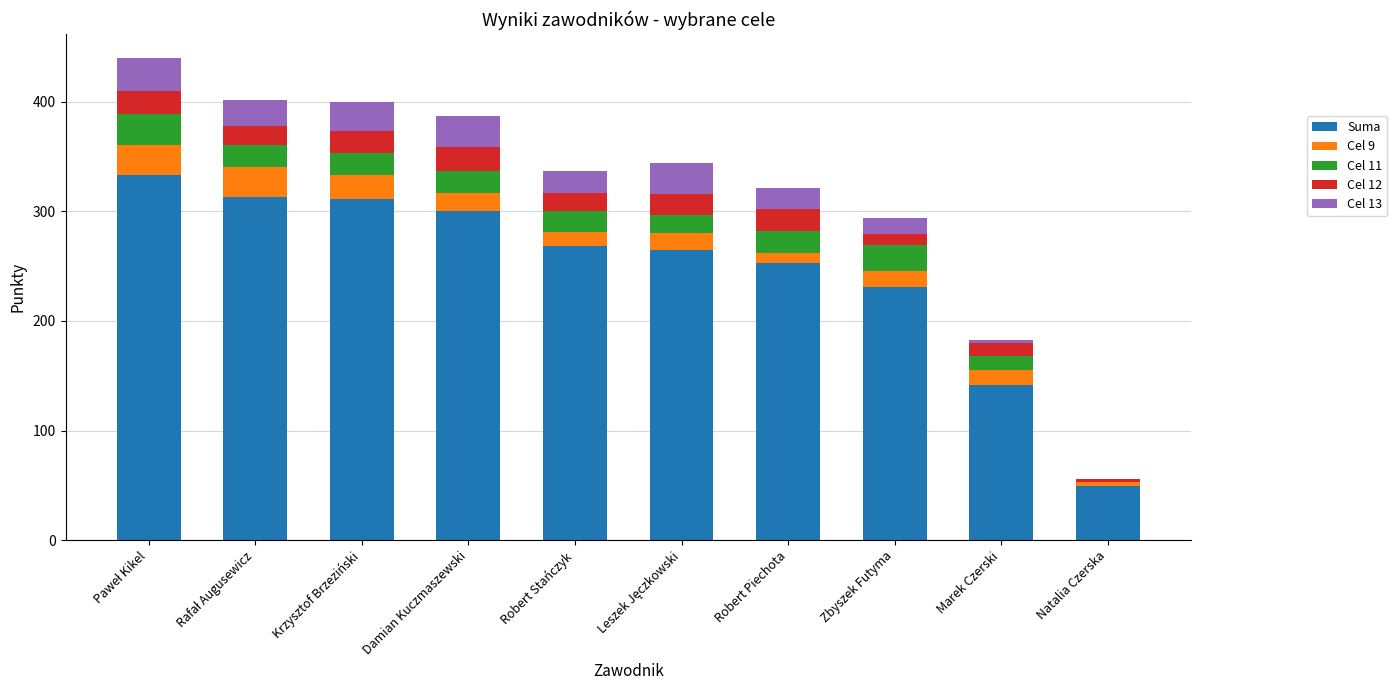

The Suma series shows 300 at Damian Kuczmaszewski. True or false?

True